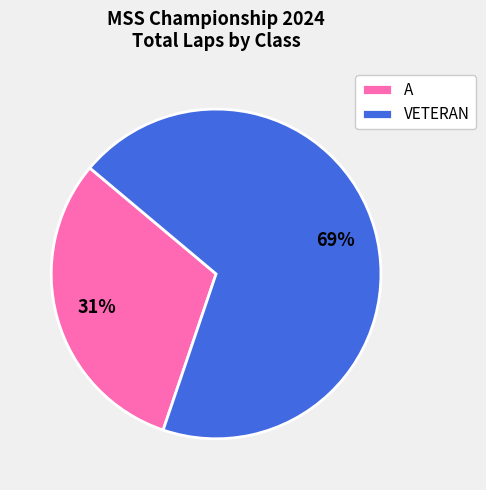

Is the sum of A and VETERAN greater than half?

Yes